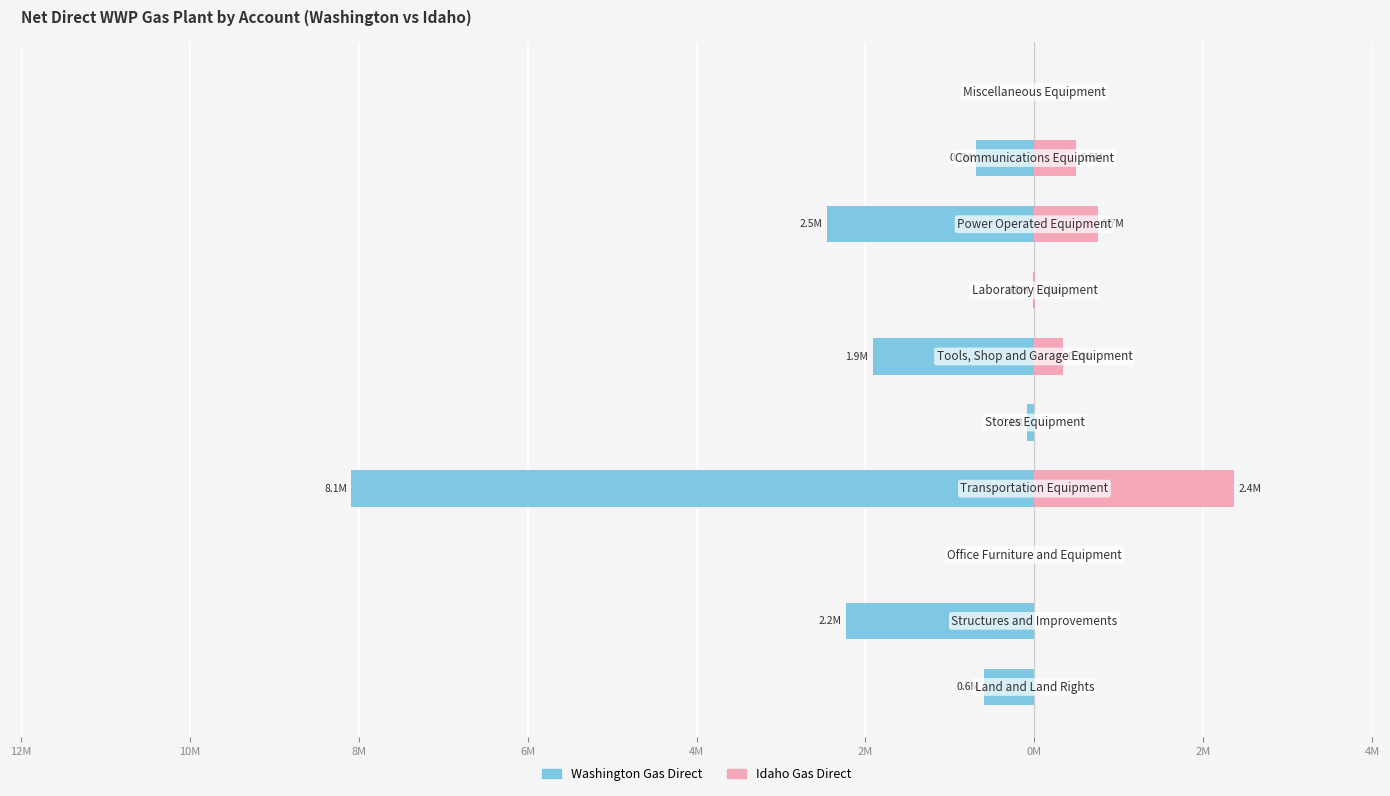

How many bars are there in each group?

2